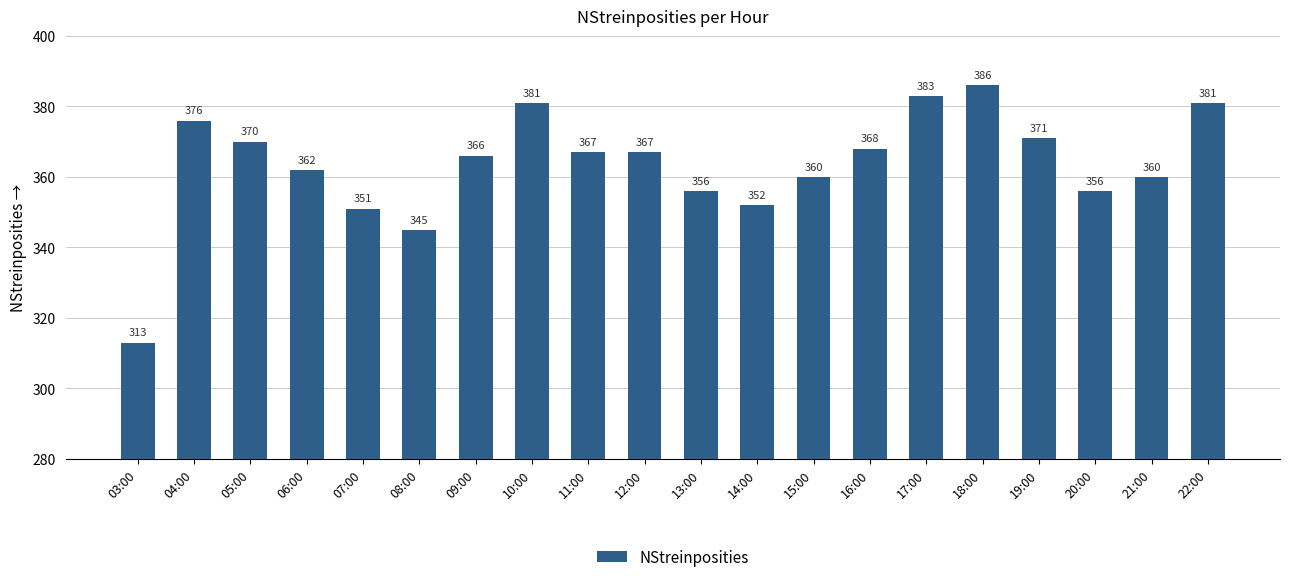

How many bars are there in total?

20